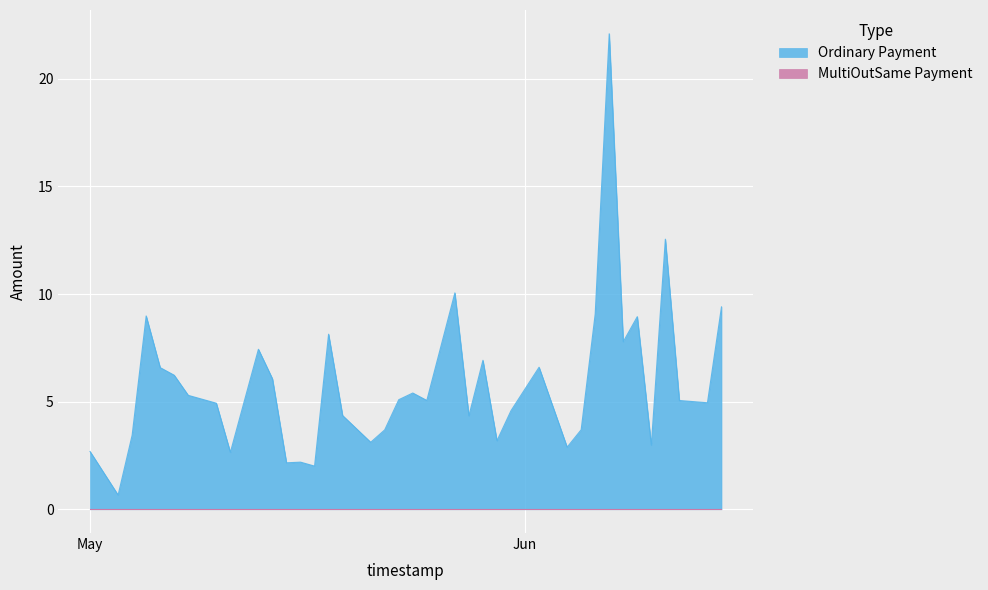

How many lines are shown in the chart?

2